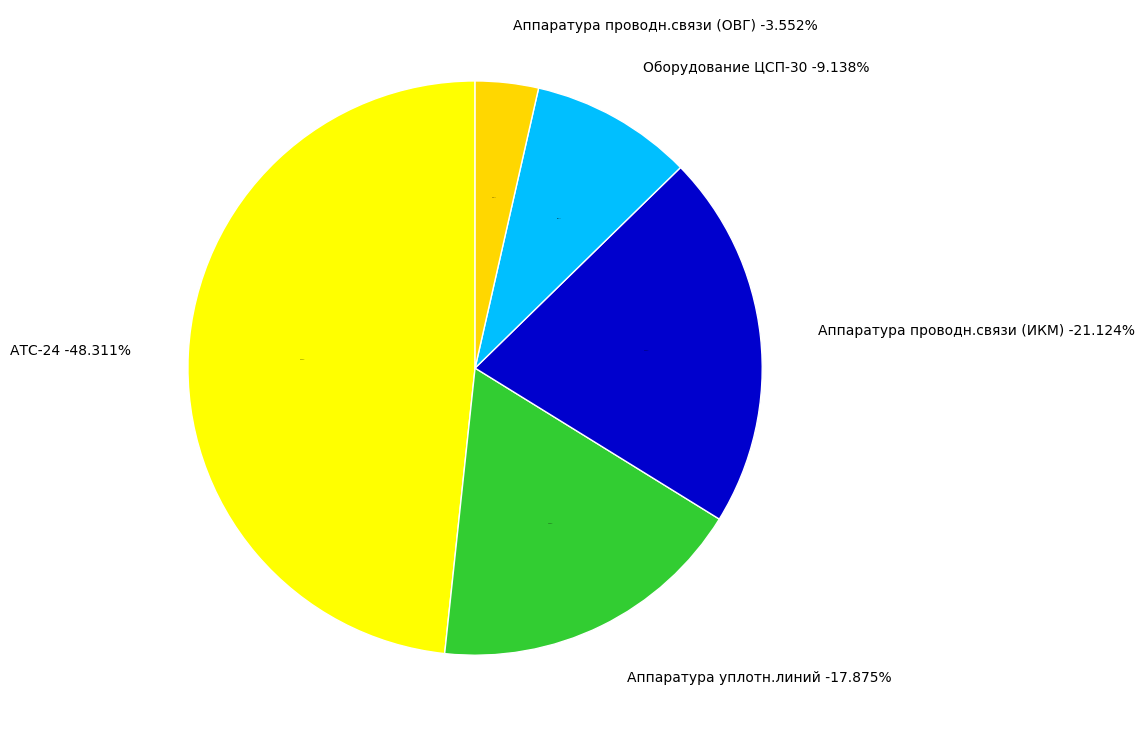

How many slices are in this pie chart?

5